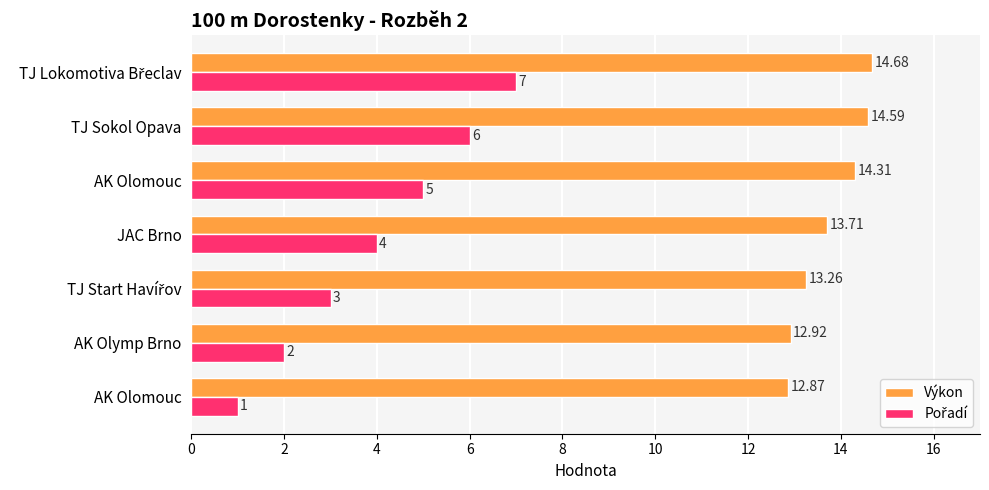

How many values in the Výkon series are below 13?

2